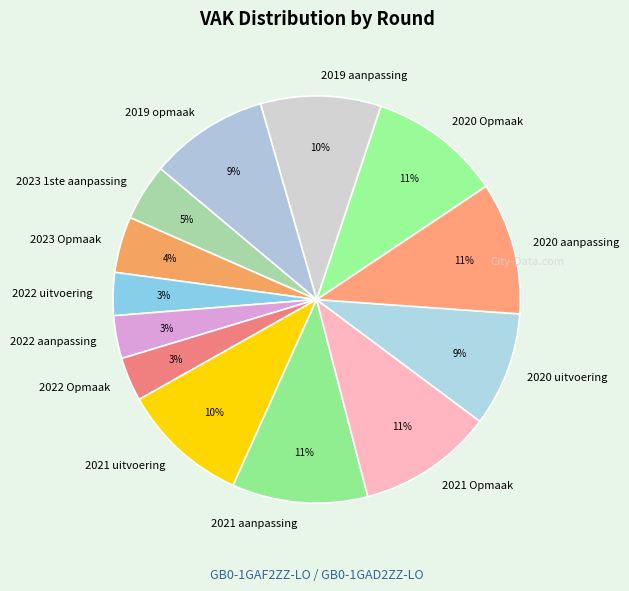

What percentage is the 2022 Opmaak slice, to the nearest percent?

3%